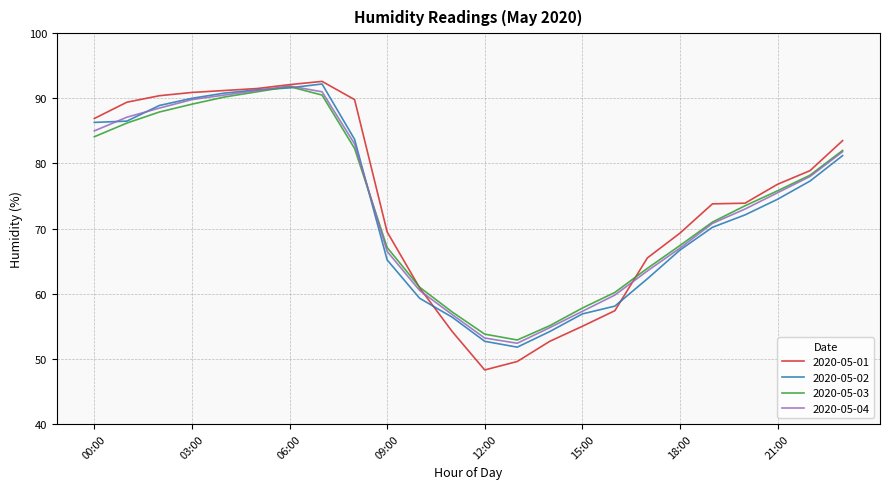

Which series has the widest spread of values?

2020-05-01